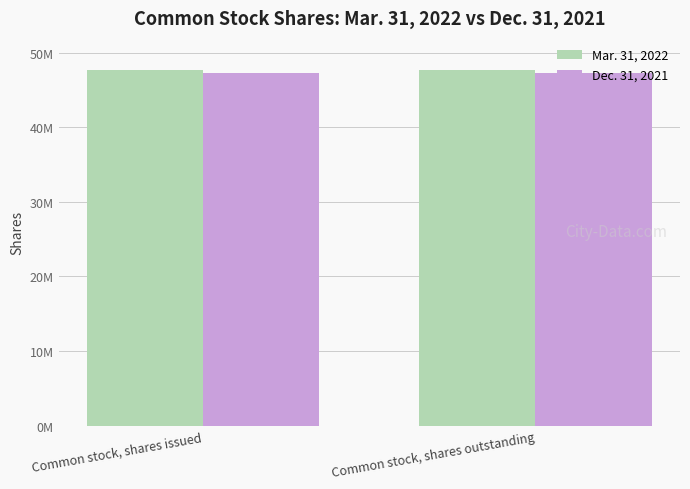

What are all the series names shown in the legend?

Mar. 31, 2022, Dec. 31, 2021